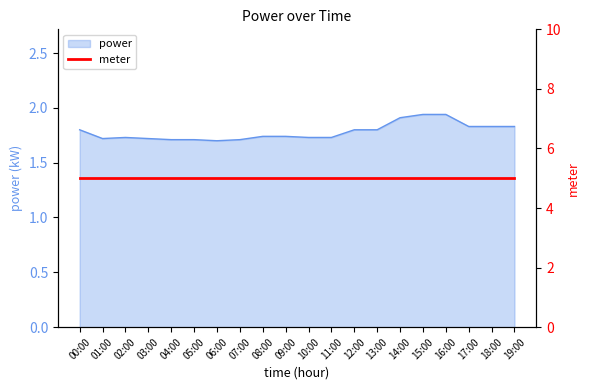

Where is the first local maximum?

02:00